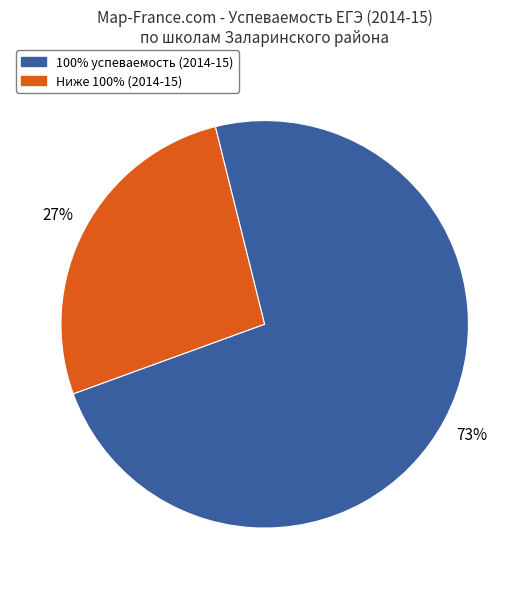

To the nearest percent, what is the average slice percentage?

50%